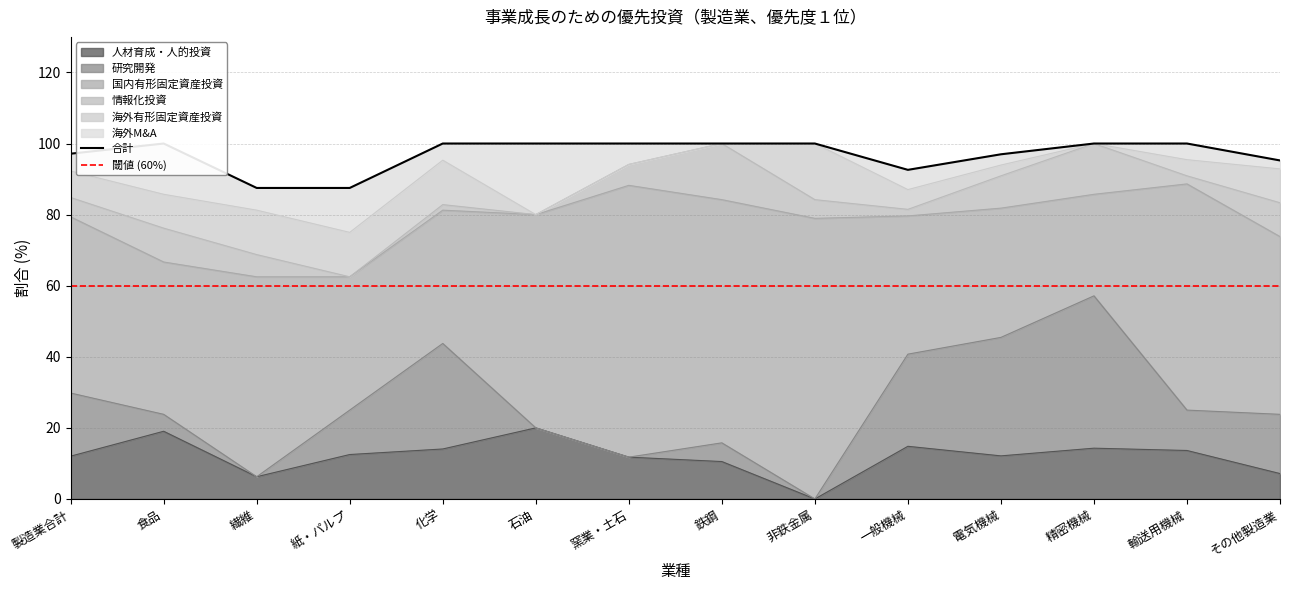

Is it true that 情報化投資 equals 2.1 at 食品?

False